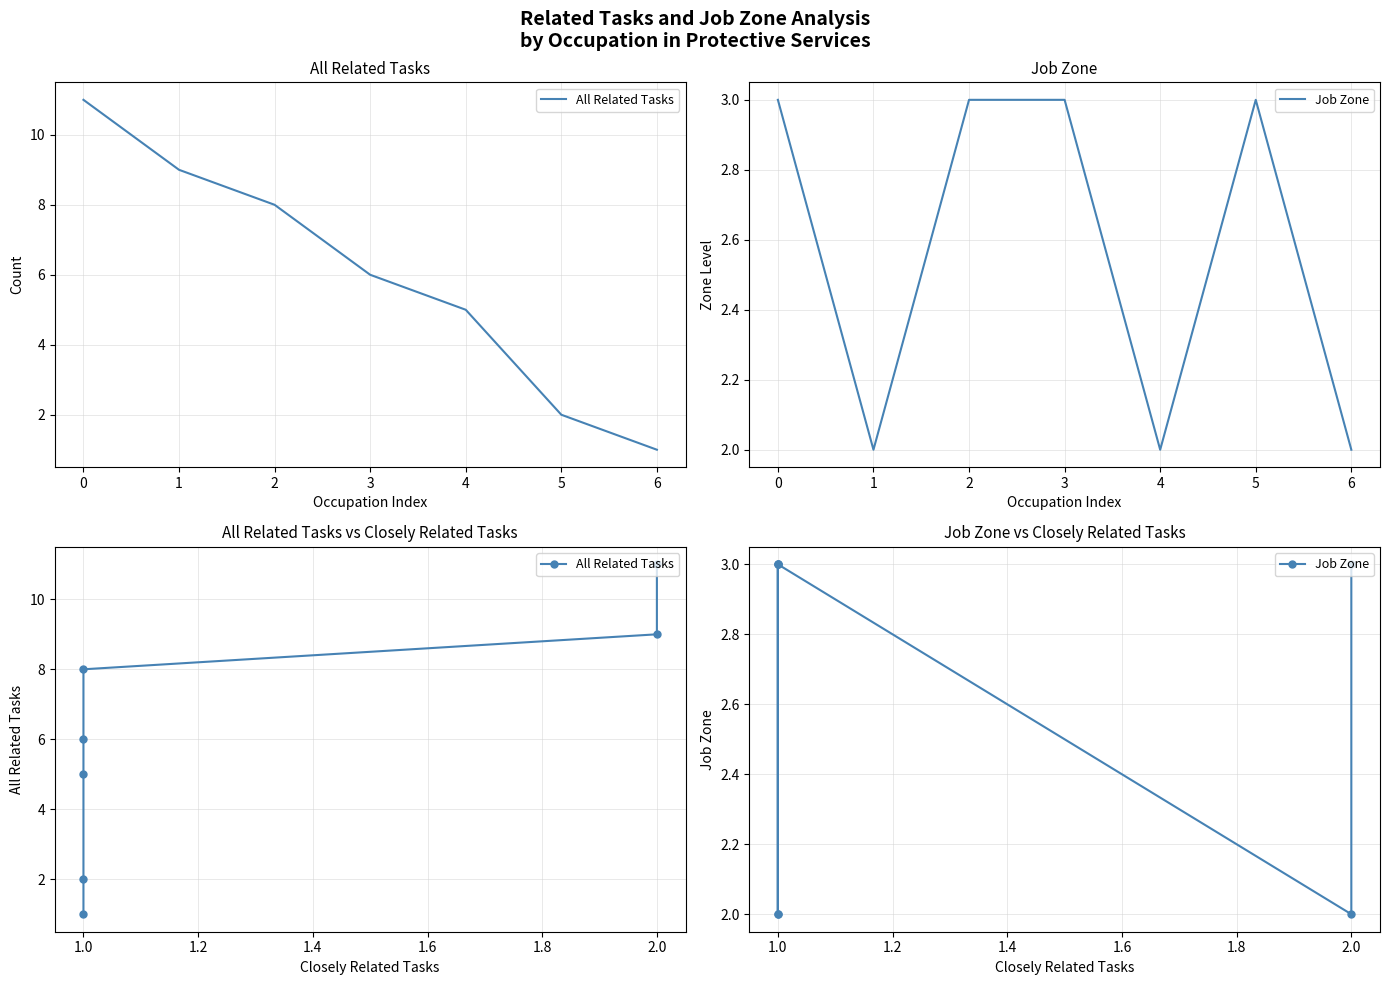

The Job Zone series shows 1 at 1.0. True or false?

False